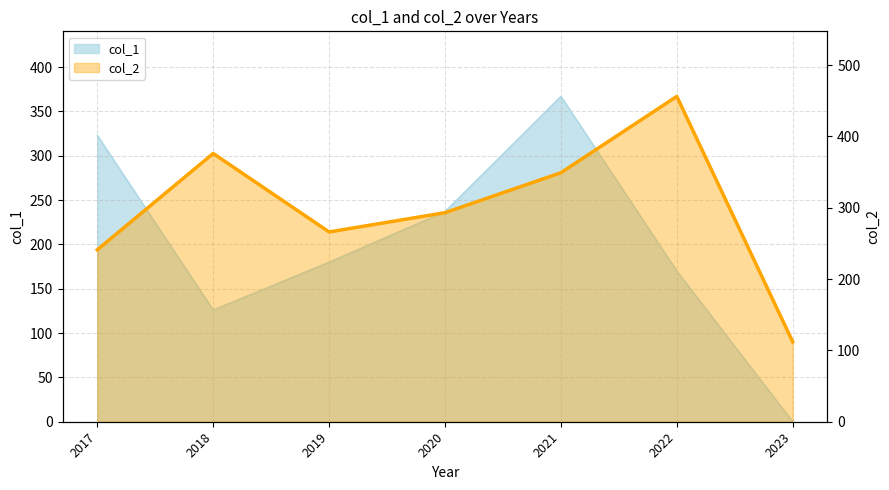

Rank the series by their maximum value, from lowest to highest.

col_1, col_2